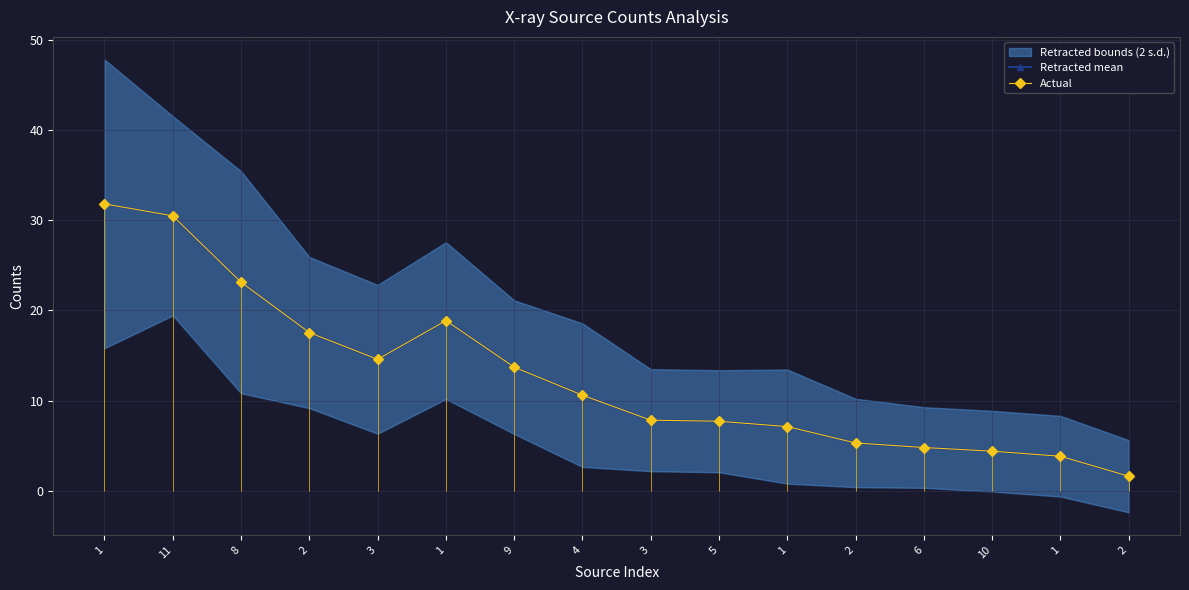

Is the value of Actual at 1 greater than the value of Retracted mean at 3?

Yes